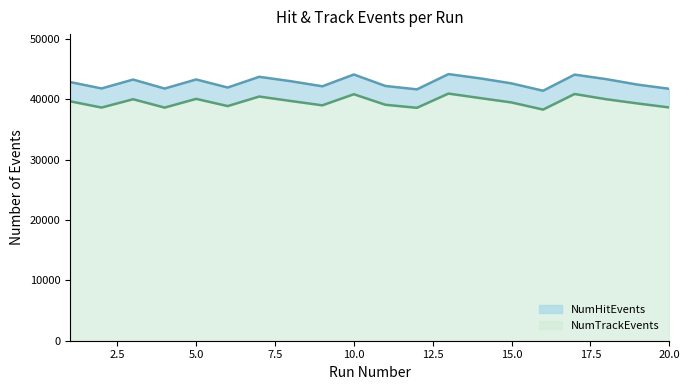

True or false: NumTrackEvents and NumHitEvents cross at least once.

False